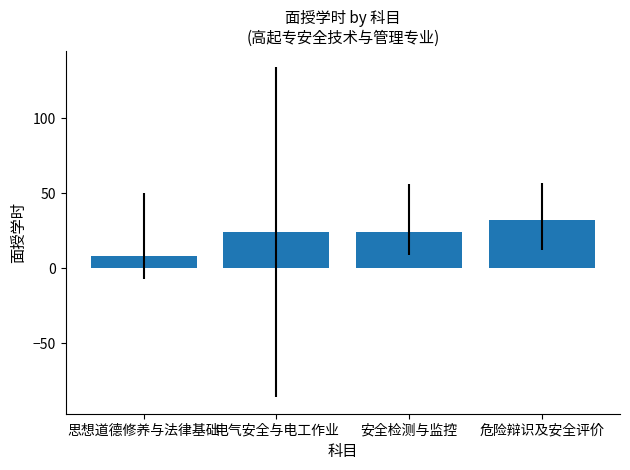

True or false: the data shows 24 at 安全检测与监控.

True